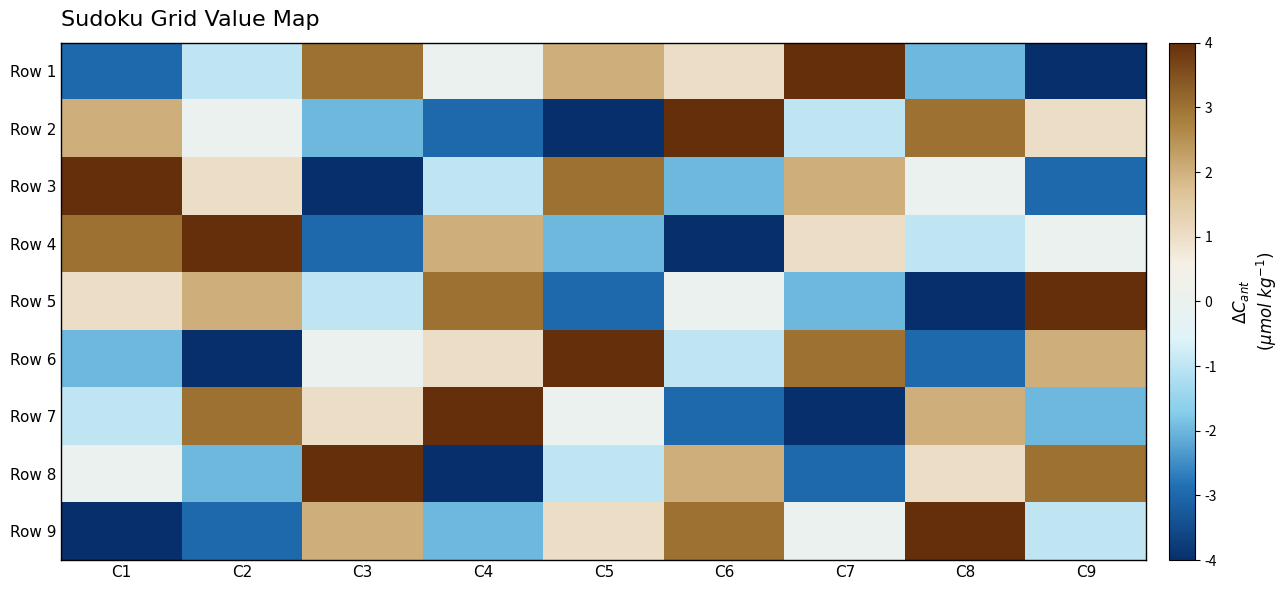

List the series in order of their peak value, highest first.

Row 1, Row 2, Row 3, Row 4, Row 5, Row 6, Row 7, Row 8, Row 9